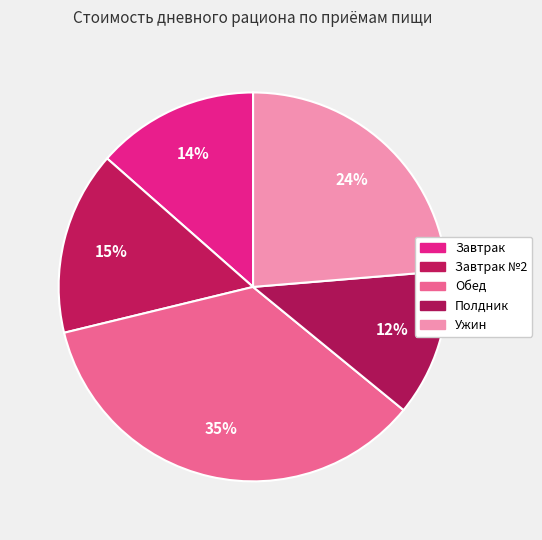

To the nearest percent, what percentage of the pie is Завтрак №2?

15%